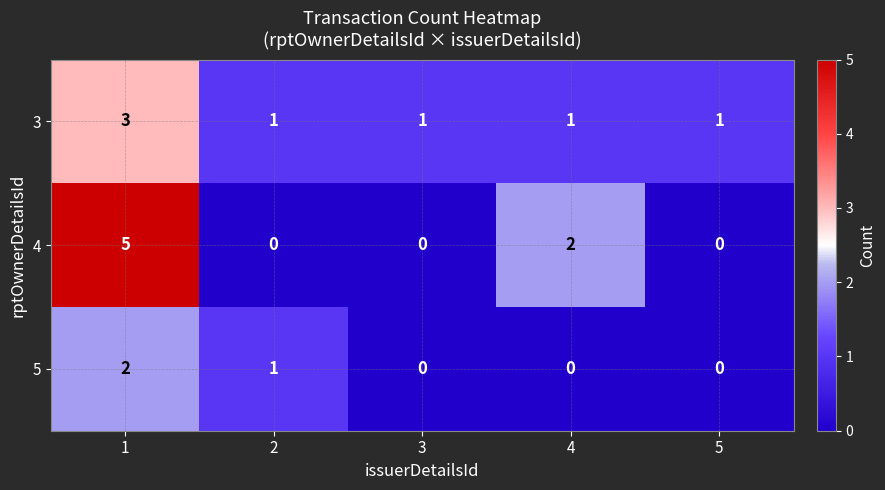

Count the number of categories in the chart.

5